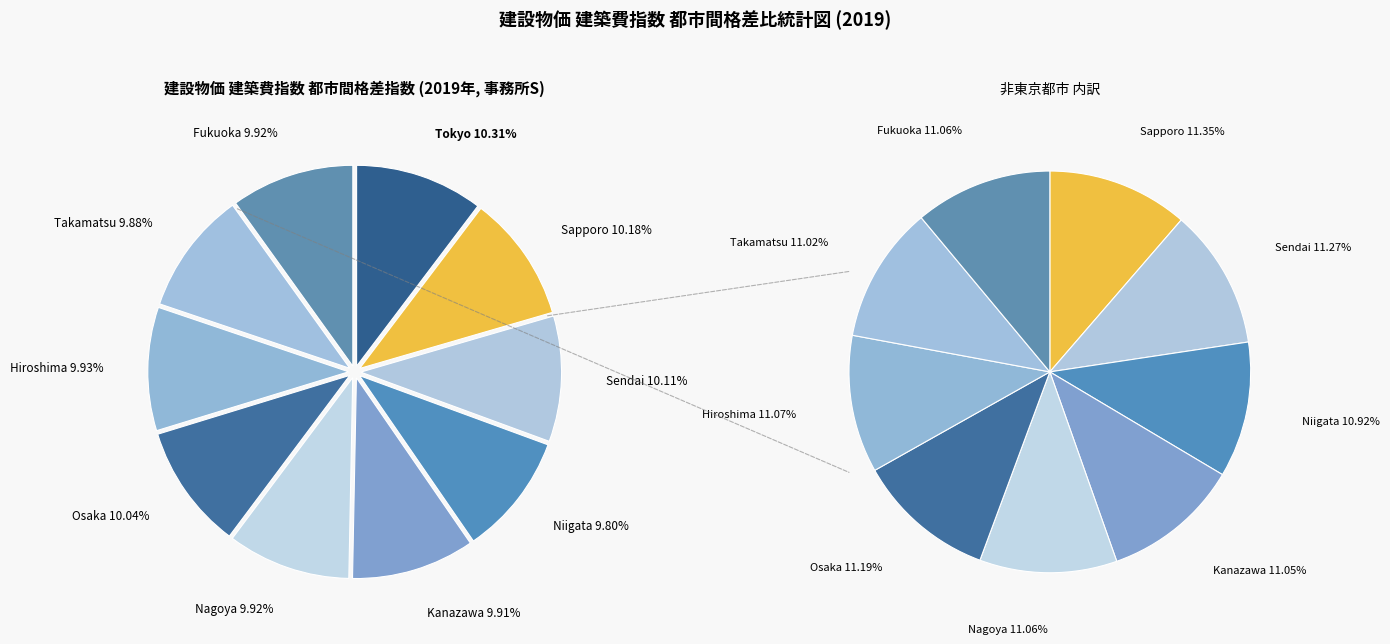

Does any single category account for the majority?

No